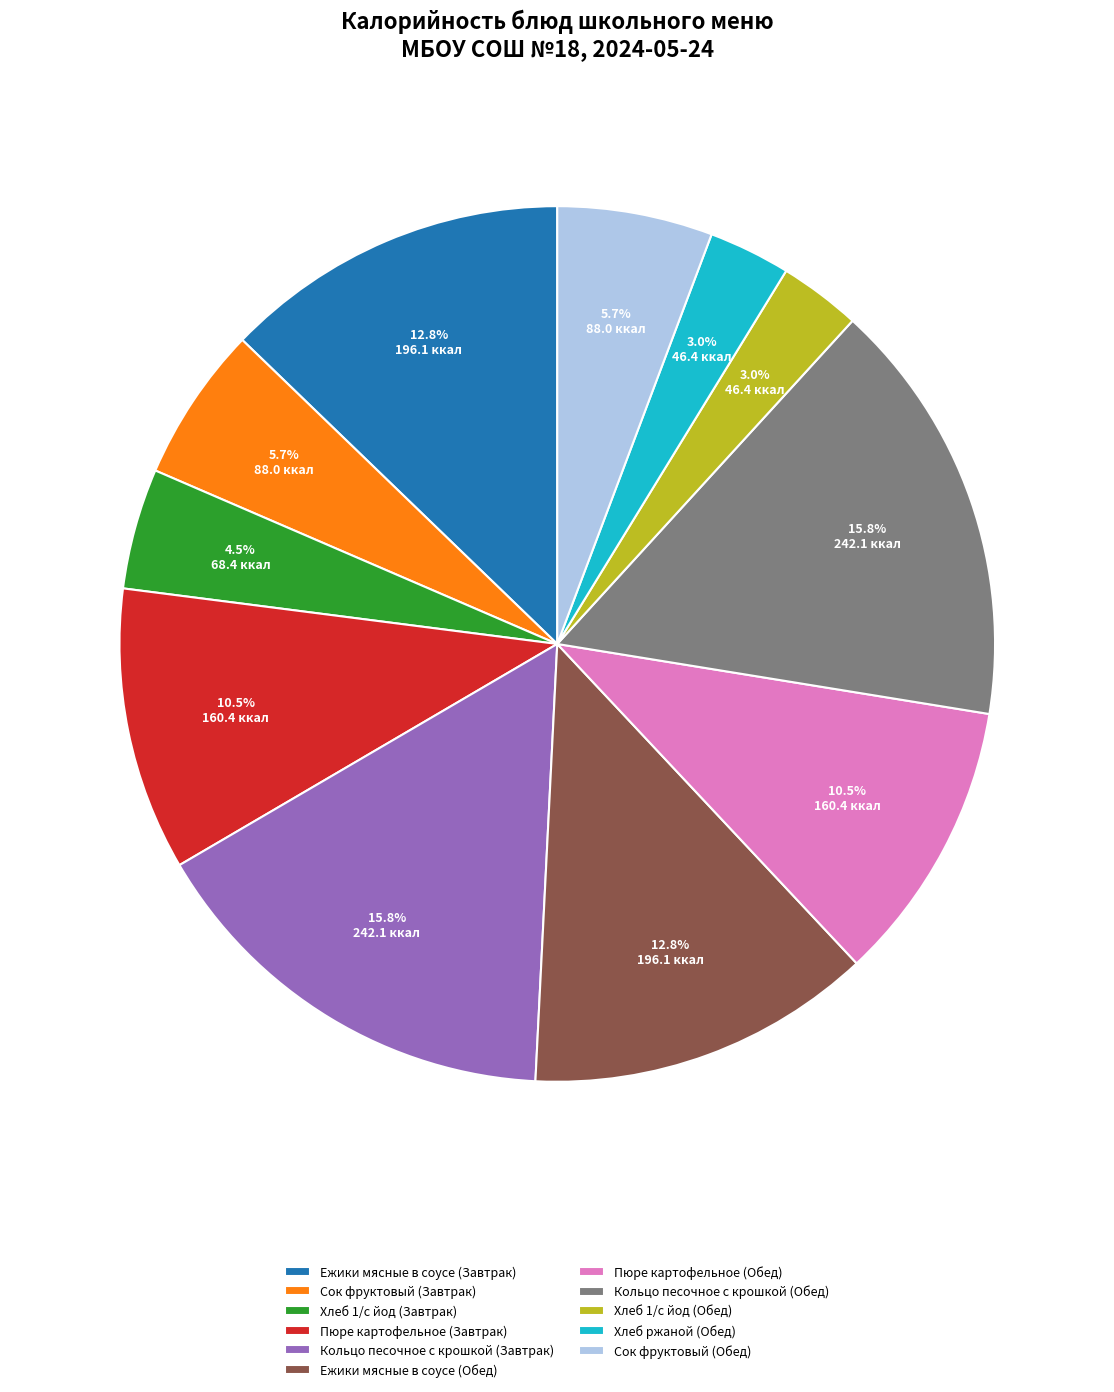

What portion of the pie excludes Ежики мясные в соусе (Обед)?

87.2%